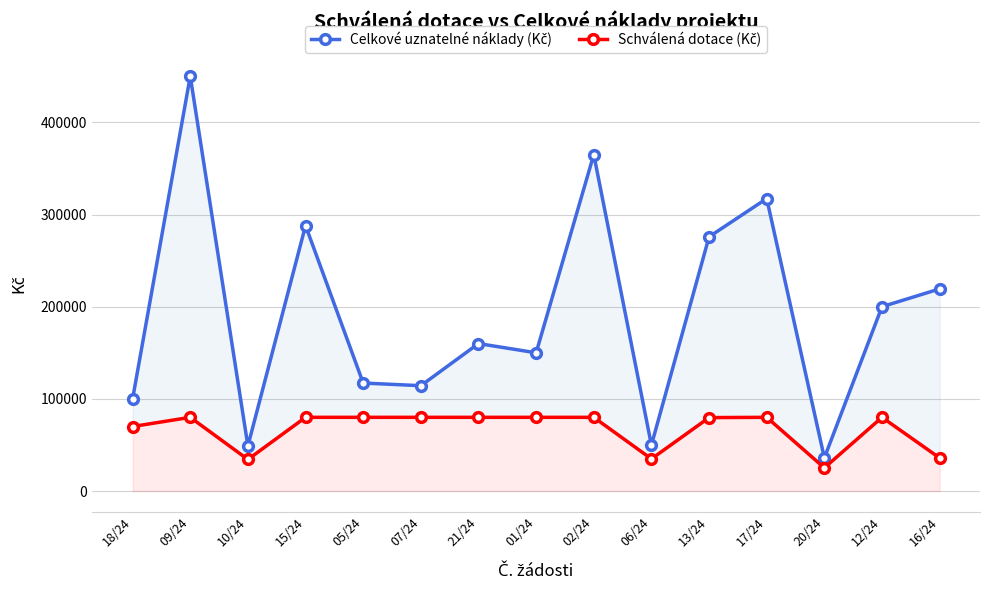

What is the difference between the second highest and second lowest values in the Celkové uznatelné náklady (Kč) series?

316000